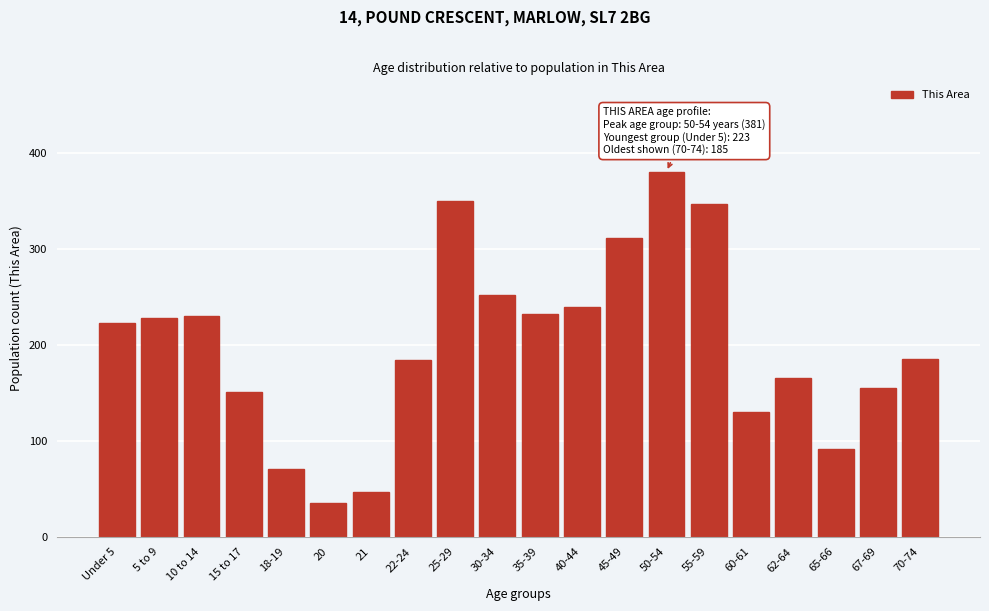

What is the ratio of the value at 45-49 to the value at 50-54?

0.8